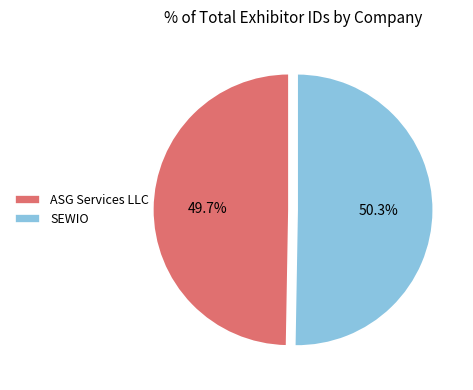

The SEWIO slice represents 50% of the pie. True or false?

True